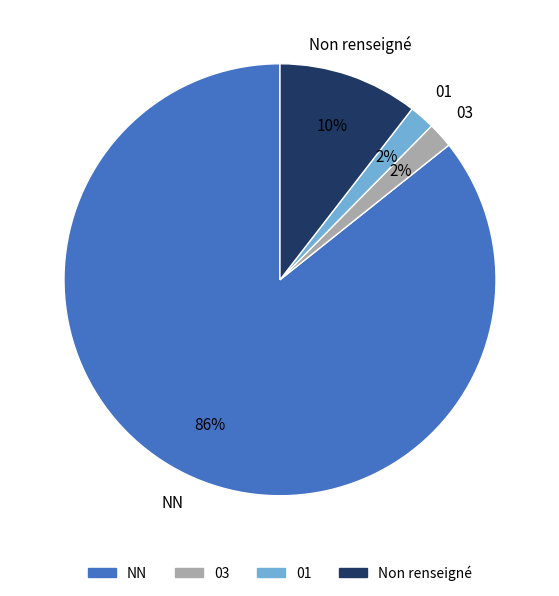

To the nearest percent, what is the difference between the largest and smallest slice percentages?

84%